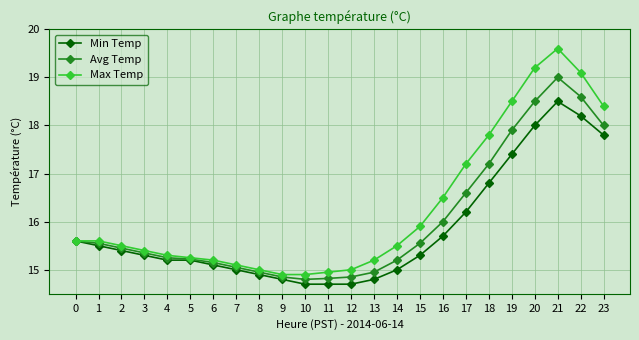

What are all the series names shown in the legend?

Min Temp, Avg Temp, Max Temp